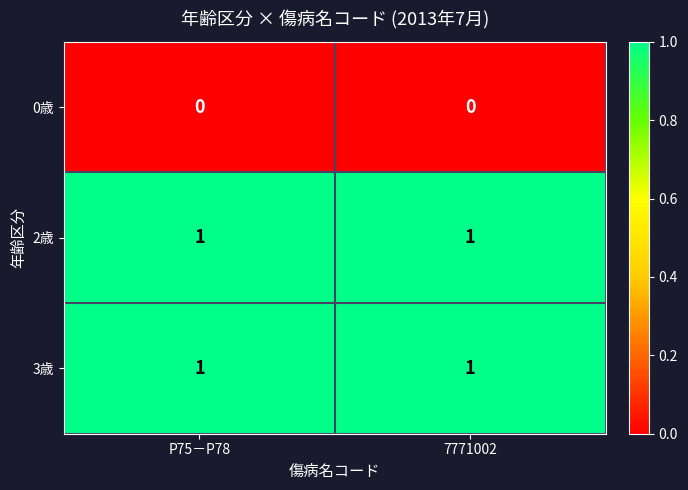

The 2歳 series shows 1 at 7771002. True or false?

True